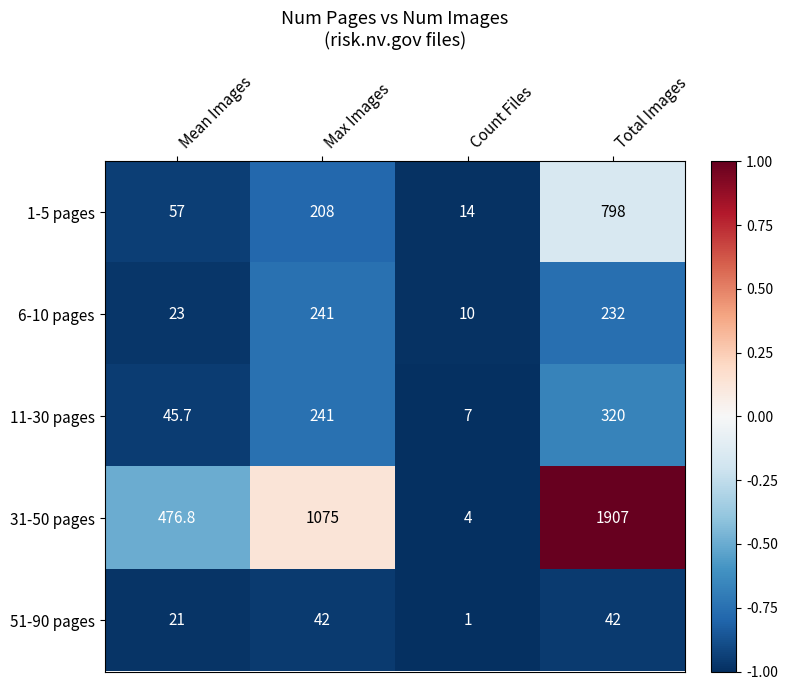

What is the difference between the second highest and second lowest values in the 31-50 pages series?

598.2